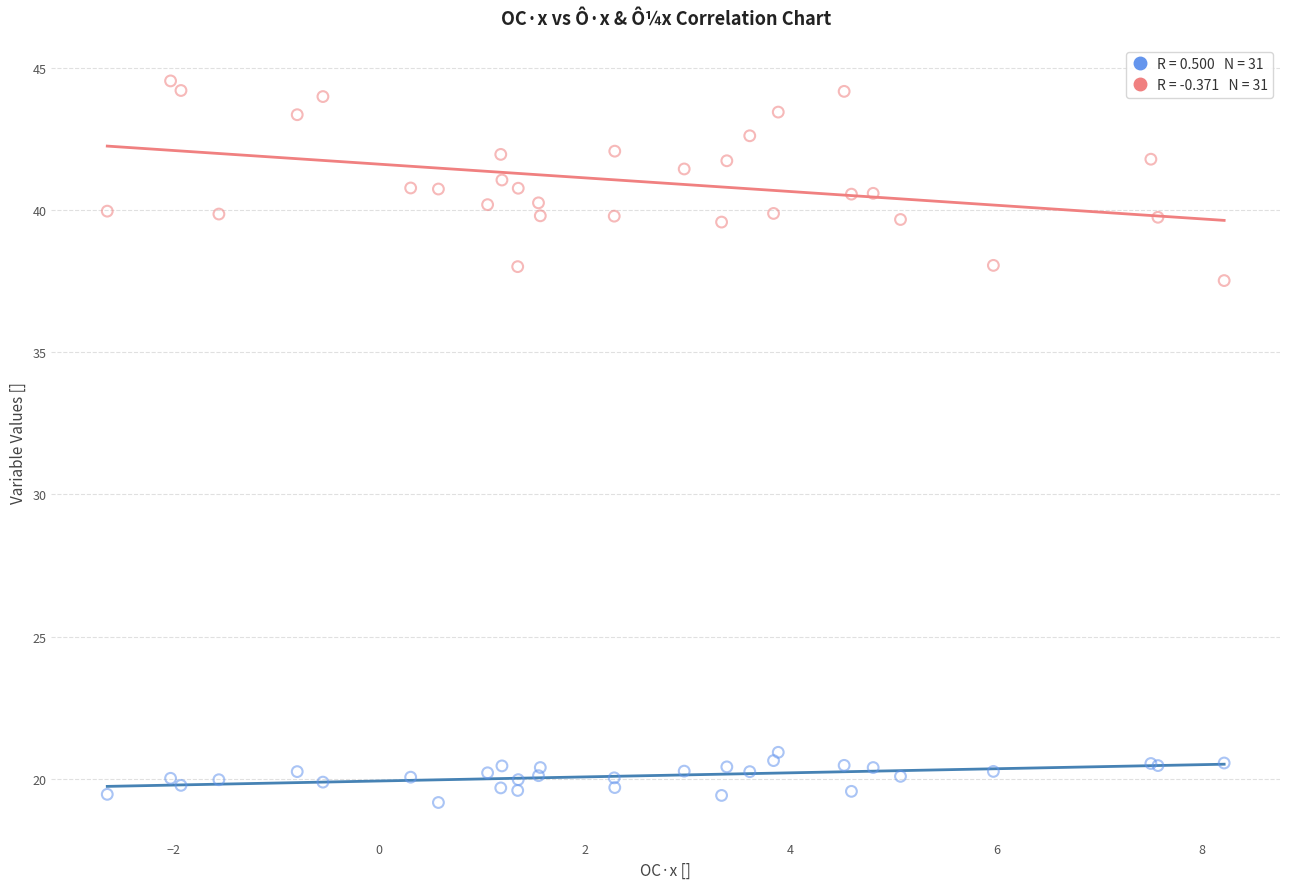

Across all series, what Y value is closest to 31?

37.5